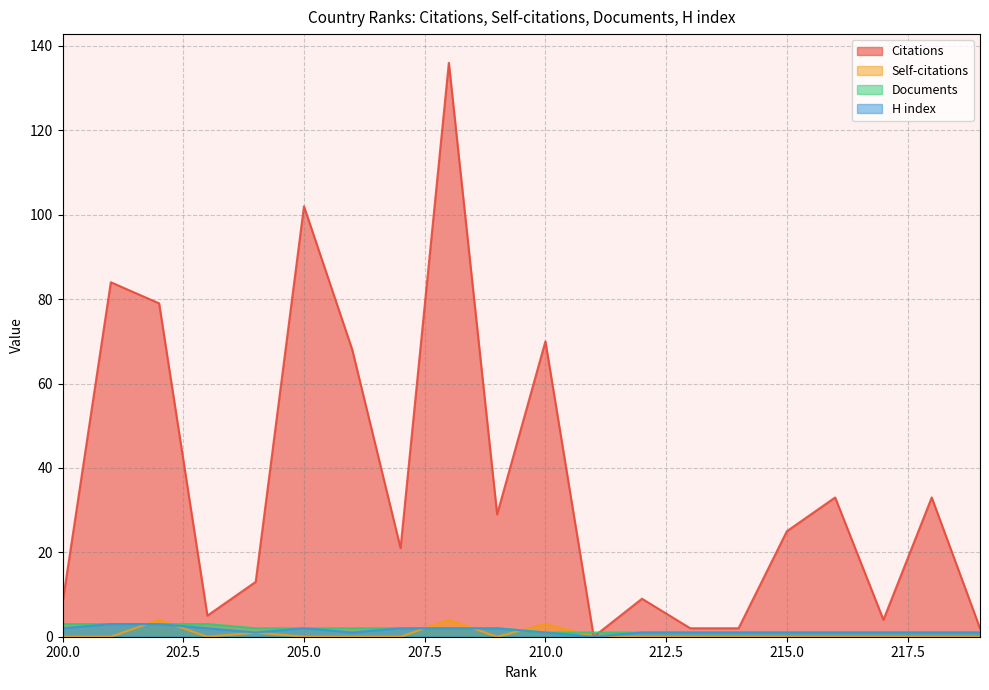

Rank the series at 218 from highest to lowest value.

Citations, Documents, H index, Self-citations